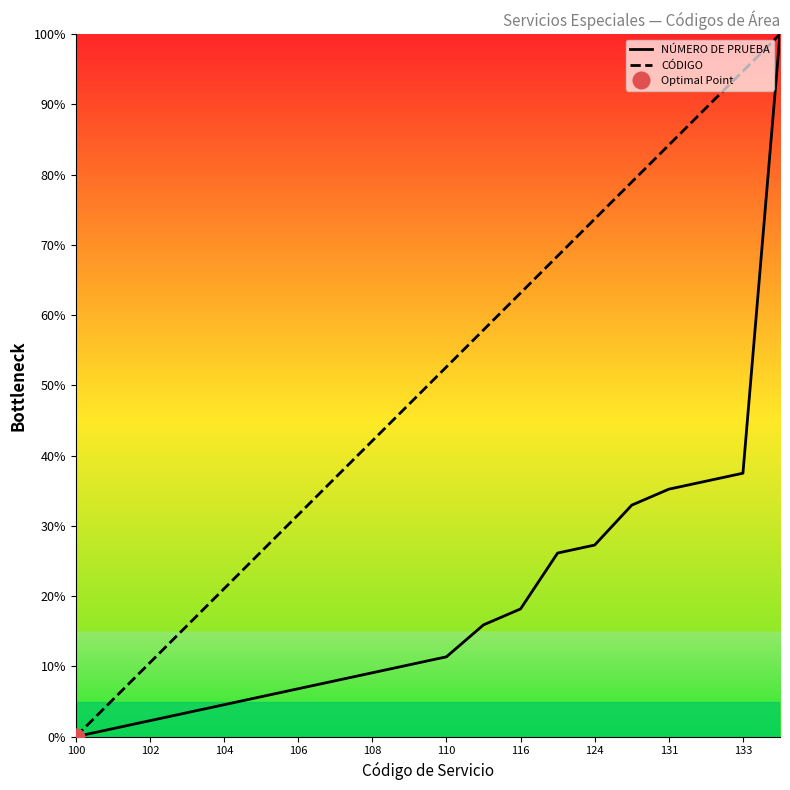

True or false: NÚMERO DE PRUEBA and CÓDIGO cross at least once.

False